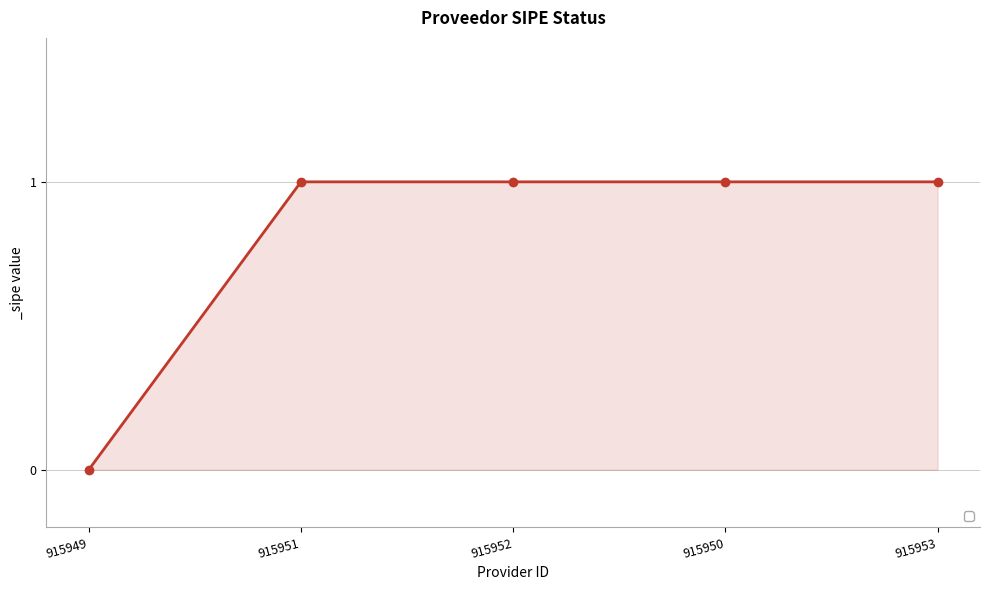

At which category does the chart reach its minimum across all series?

915949